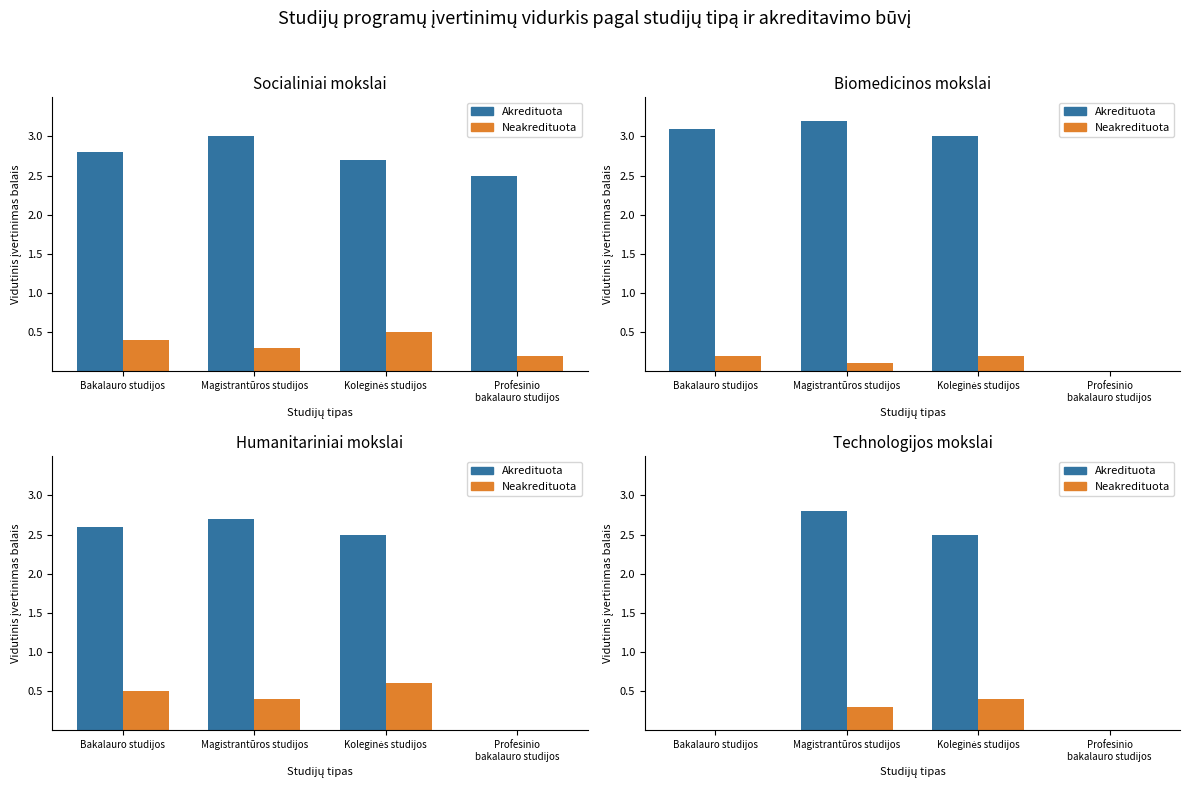

What is the difference between the Akredituota values at Magistrantūros studijos and Profesinio
bakalauro studijos?

2.8